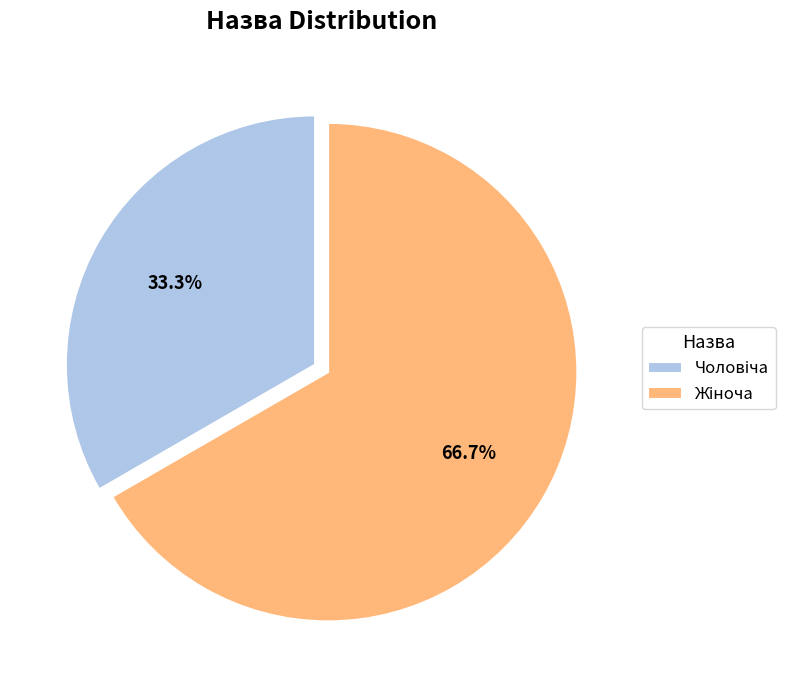

Is there a majority slice in this chart?

Yes